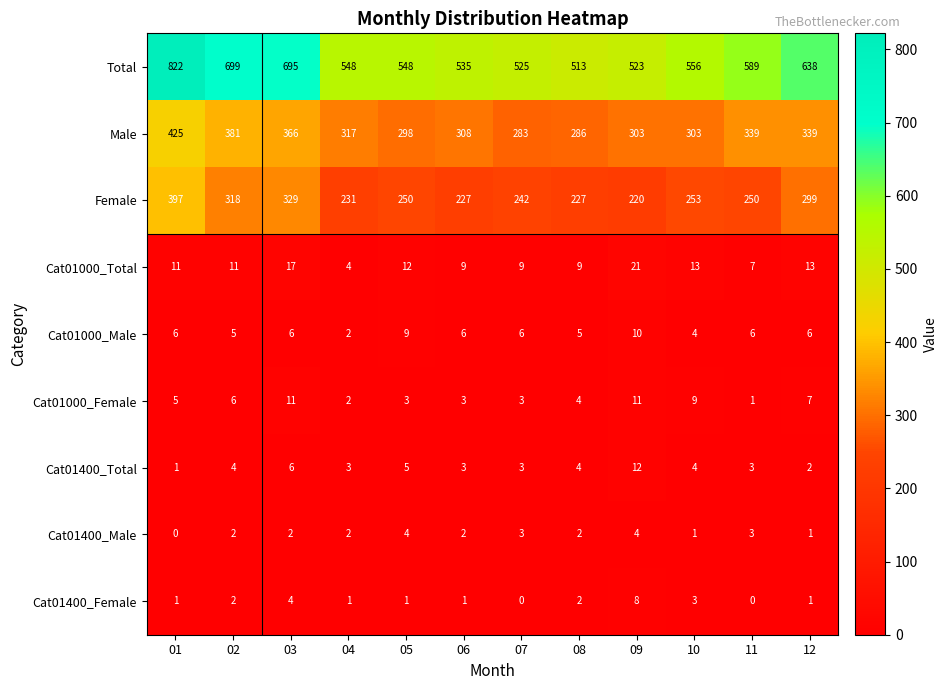

What is the spread (max minus min) of values at 01?

822